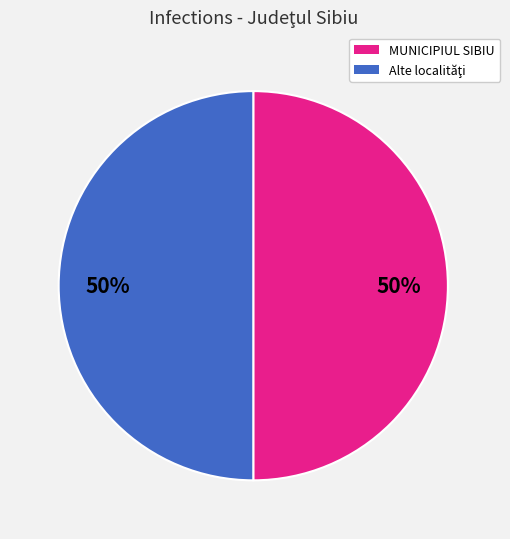

To the nearest percent, what is the average slice percentage?

50%